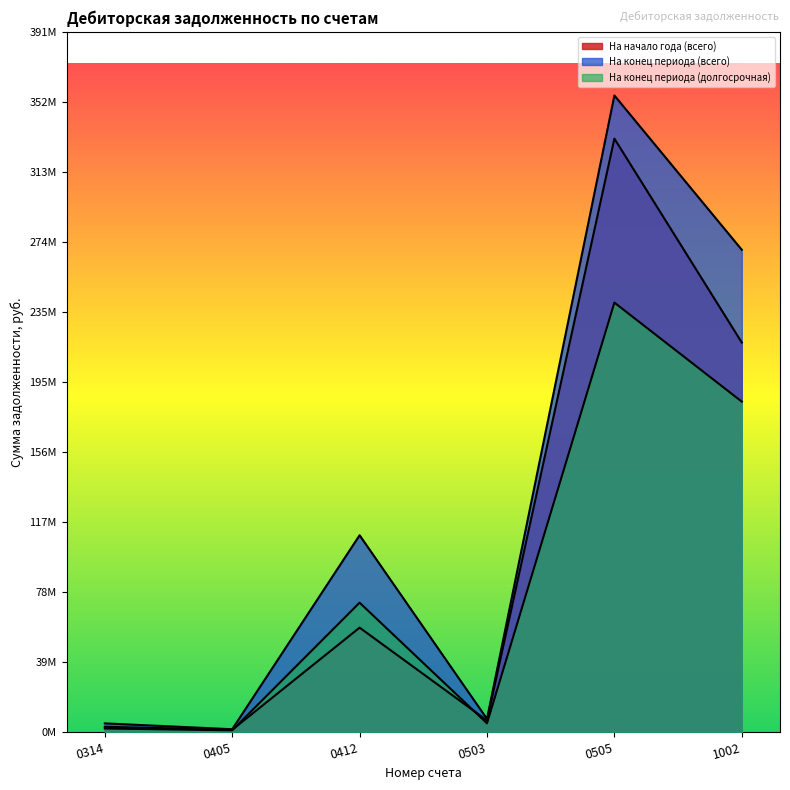

Reading right to left, what are all the values shown in this chart?

На начало года (всего): 1002=218003800	0505=332164200	0503=6394200	0412=58381890	0405=1178700	0314=2880000
На конец периода (всего): 1002=269908000	0505=356303400	0503=7274300	0412=110101550	0405=1497600	0314=4782100
На конец периода (долгосрочная): 1002=184911000	0505=240351500	0503=4816000	0412=72344950	0405=883800	0314=1920000